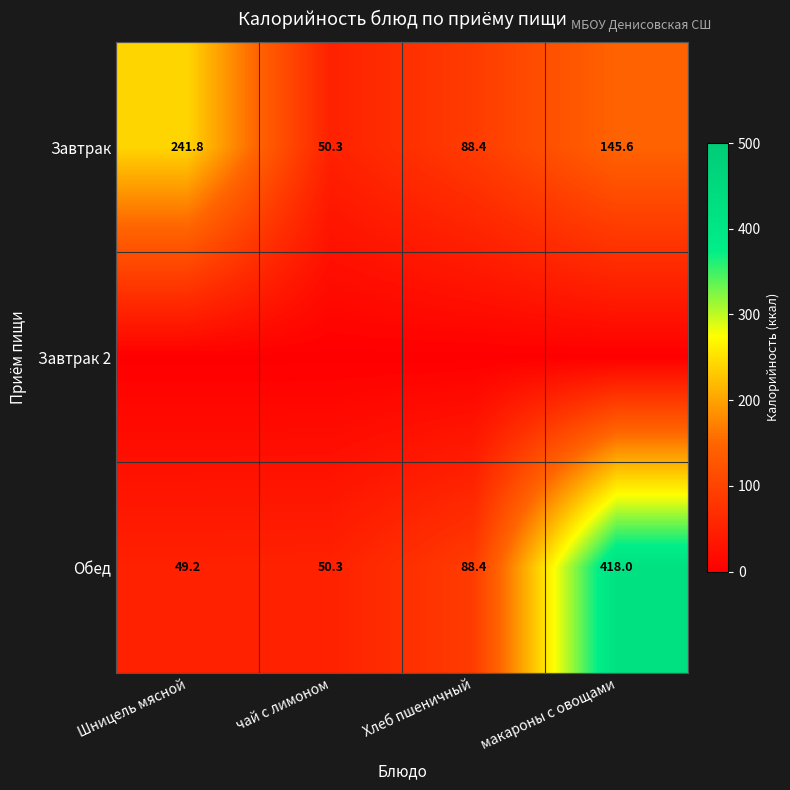

How many values in the Обед series are below 88?

2